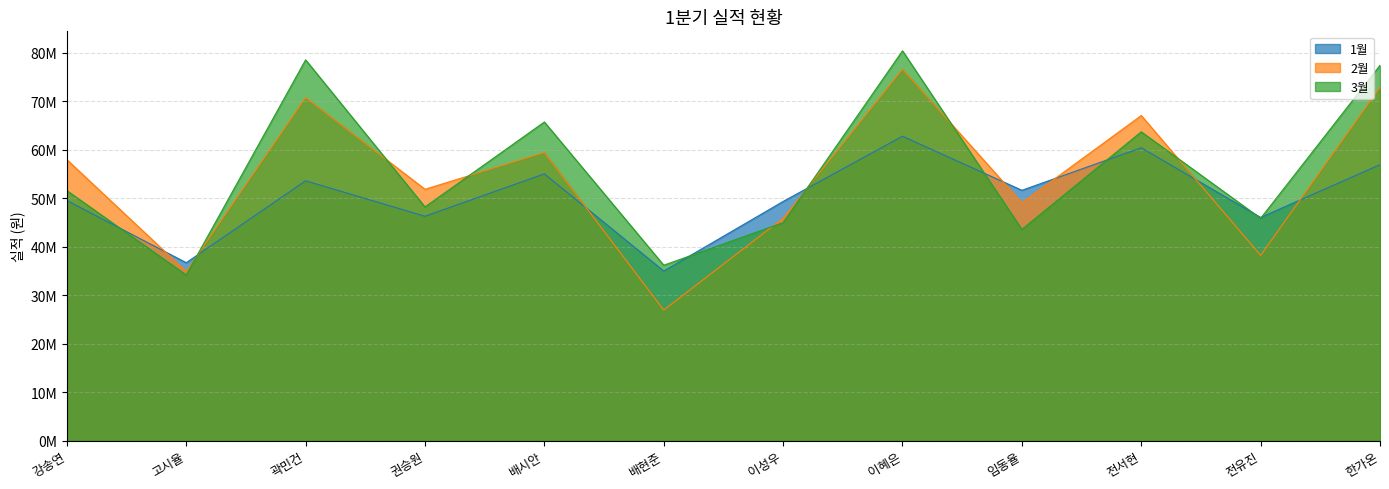

At which label does 2월 reach its peak?

이혜은